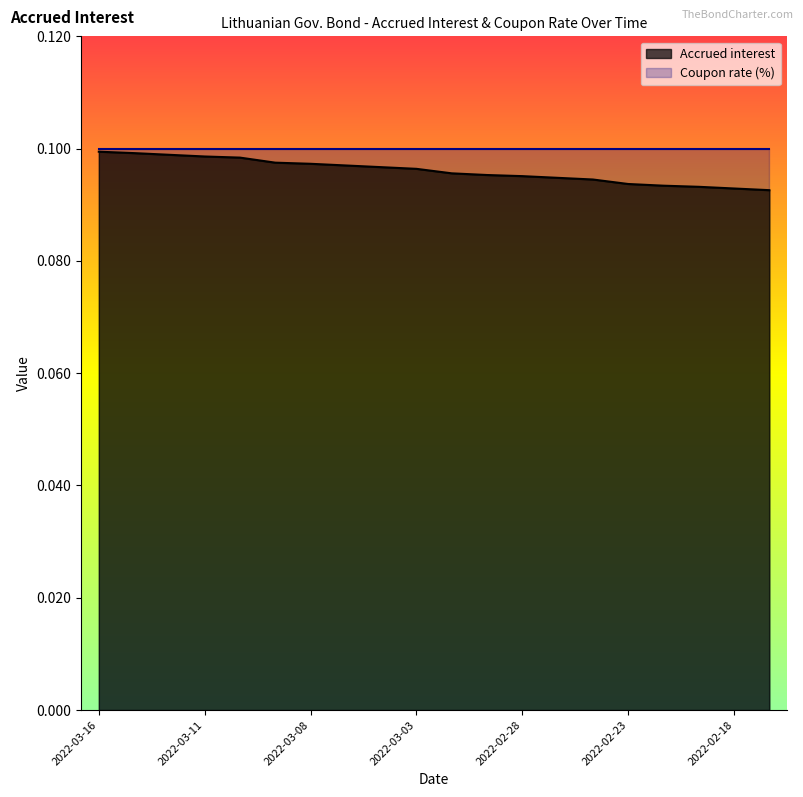

What is the value of the 18th point from the left?

0.1